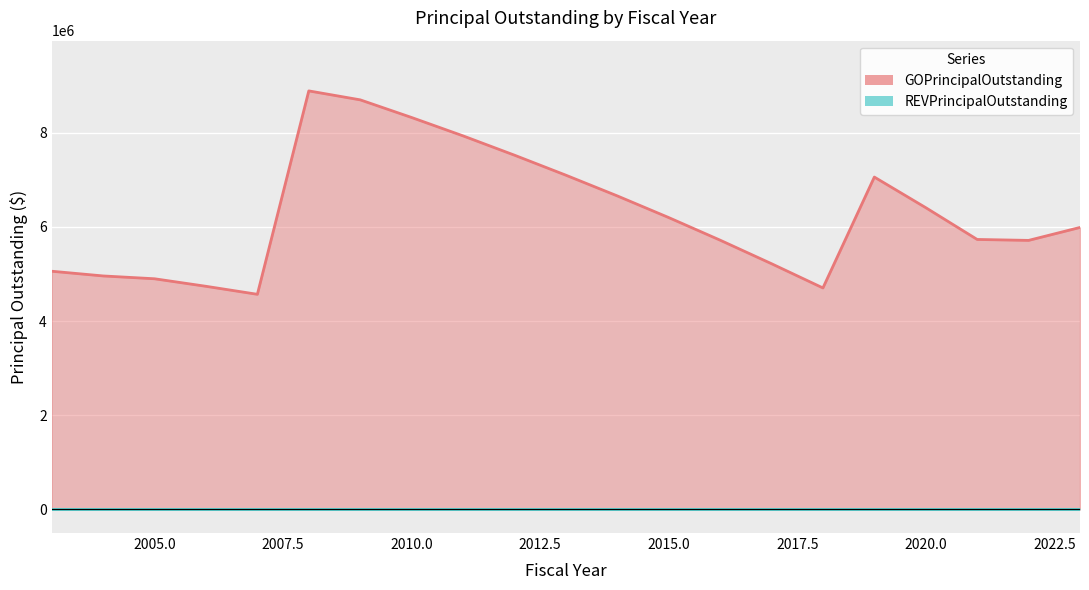

Count the number of categories in the chart.

21